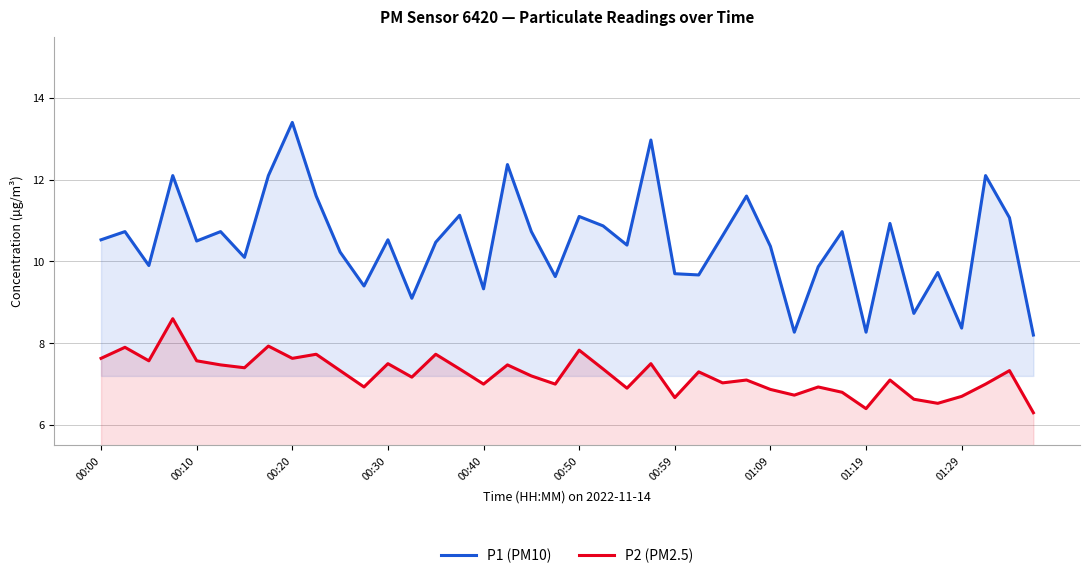

At which label does P2 (PM2.5) first exceed 7?

00:00